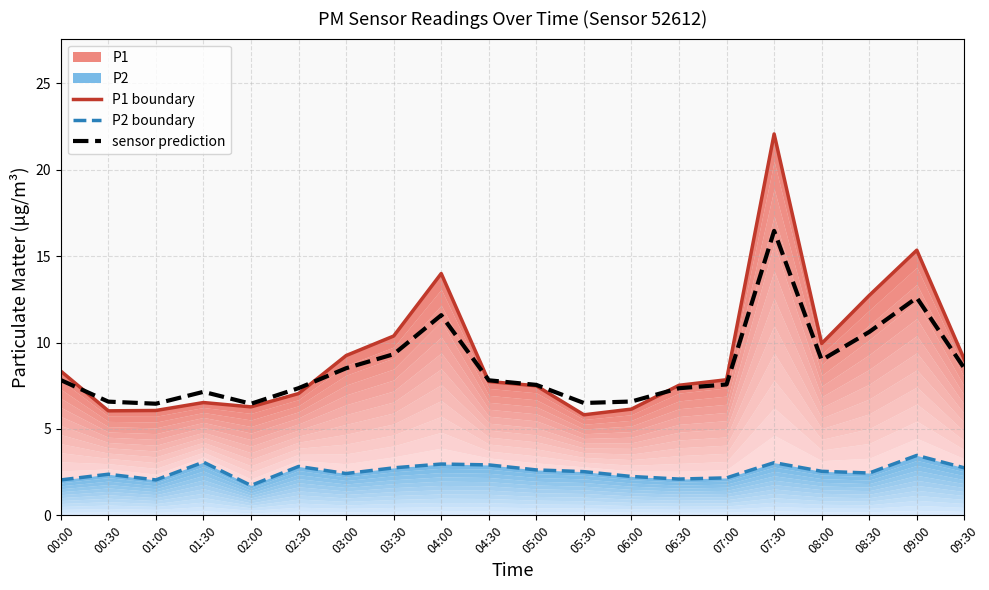

True or false: P2 boundary has a value of 1.2 at 02:30.

False